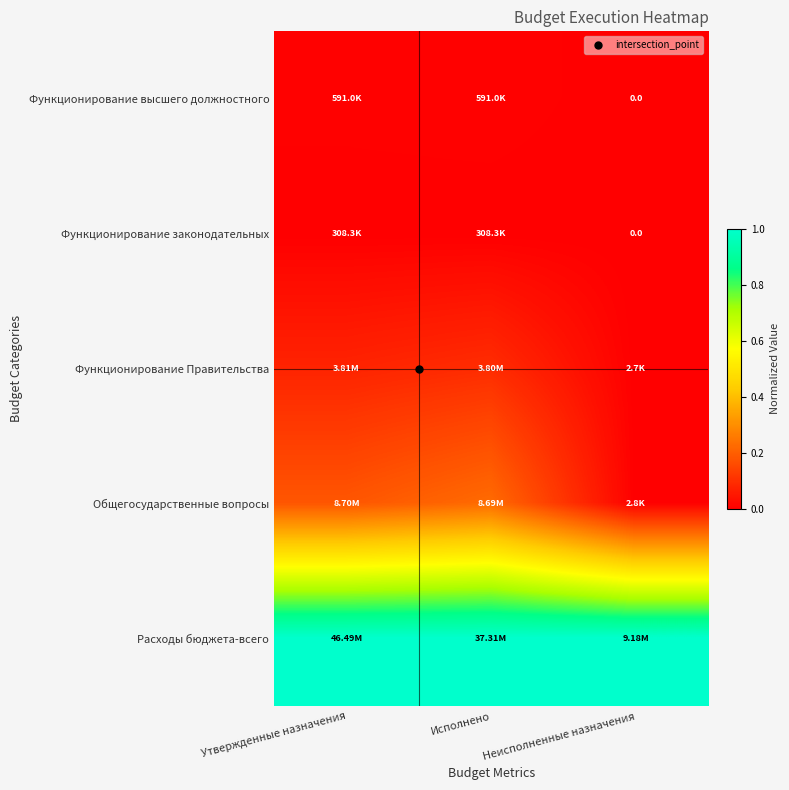

How many values in Функционирование высшего должностного are above zero?

2